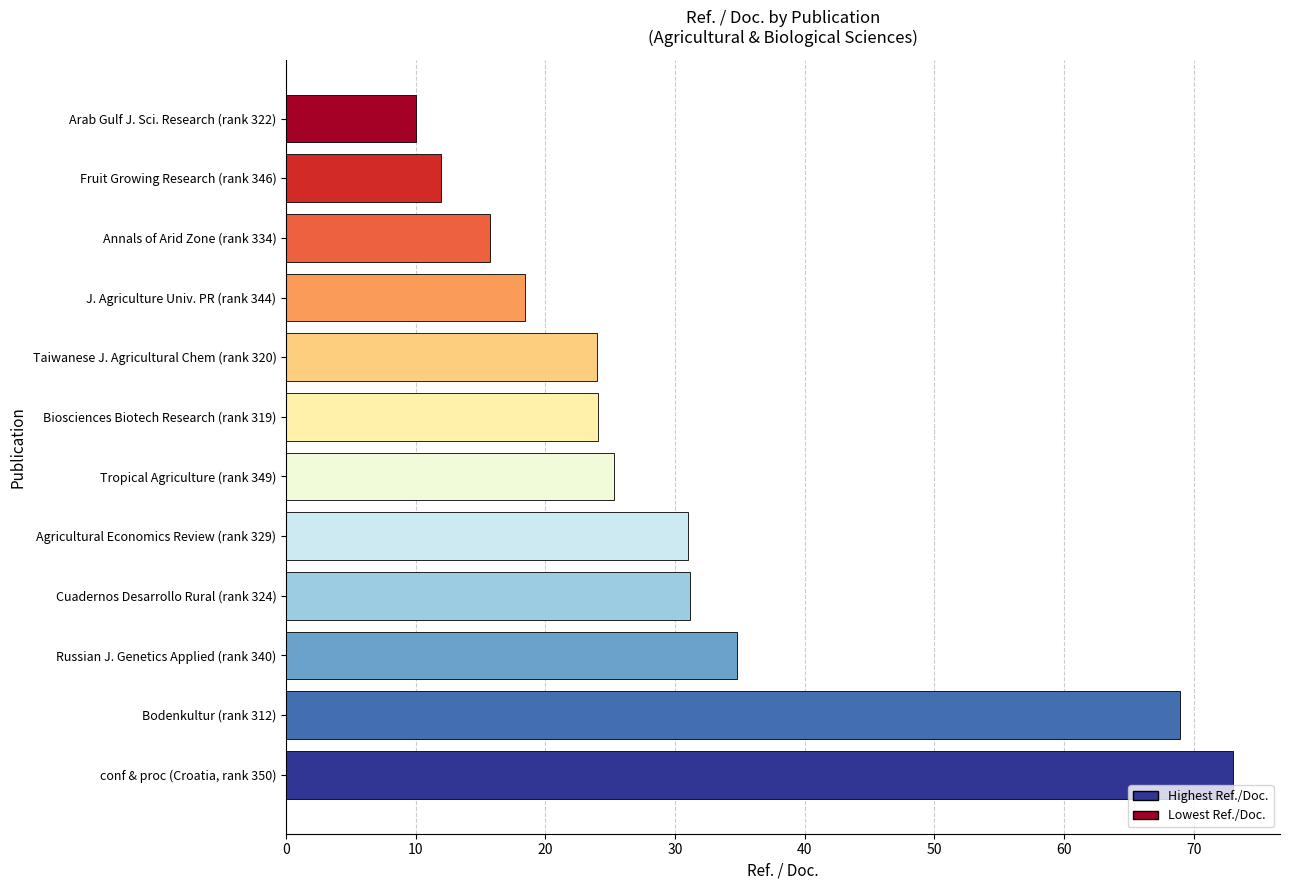

Which label corresponds to the smallest value in the chart?

Arab Gulf J. Sci. Research (rank 322)